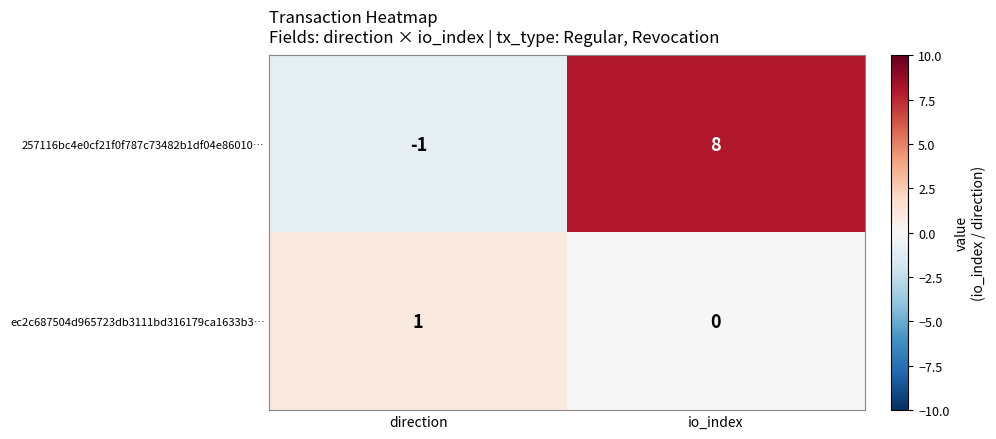

Rank the series at io_index from highest to lowest value.

257116bc4e0cf21f0f787c73482b1df04e86010…, ec2c687504d965723db3111bd316179ca1633b3…